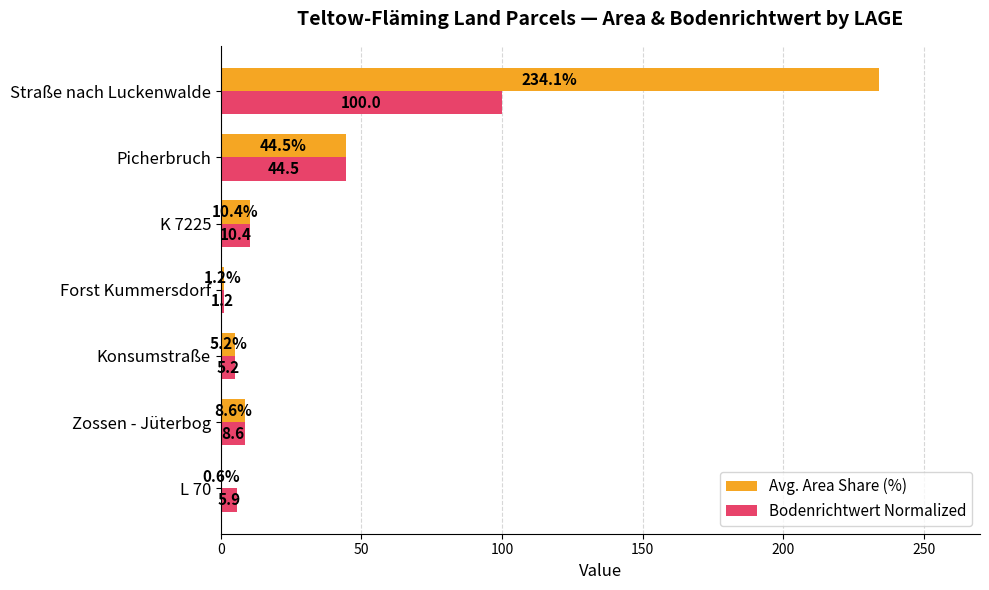

The Bodenrichtwert Normalized series shows 15.9 at Picherbruch. True or false?

False